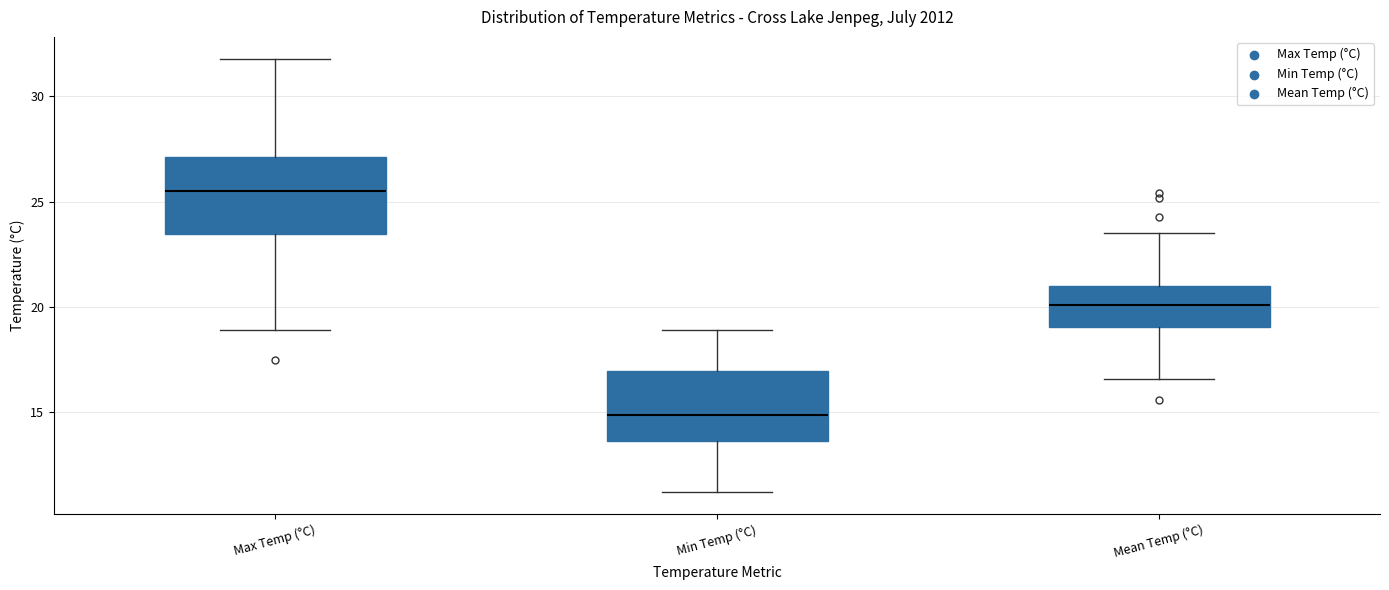

Reading left to right, read every box against the y-axis: the position of its median line, the range the box covers, and the ends of its whiskers. The values are not printed on the chart, so give them approximately, as read against the axis.

Max Temp (°C): median 25.5, box 23.5 to 27.0, whiskers 19.0 to 32.0
Min Temp (°C): median 15.0, box 13.5 to 17.0, whiskers 11.0 to 19.0
Mean Temp (°C): median 20.0, box 19.0 to 21.0, whiskers 16.5 to 23.5